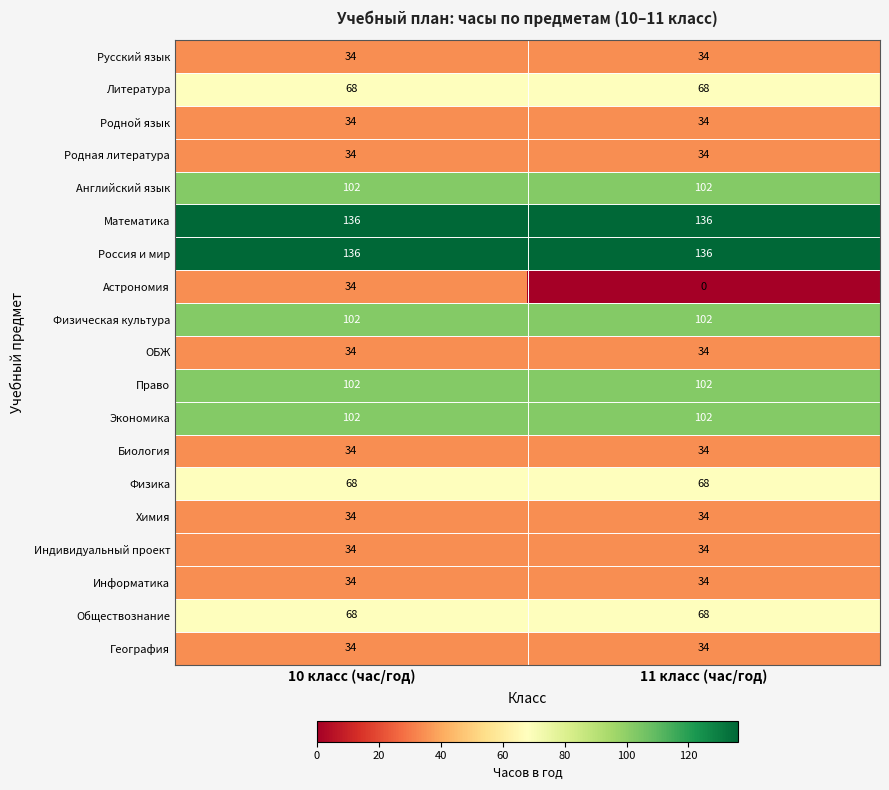

At which category is the sum across all series the highest?

10 класс (час/год)